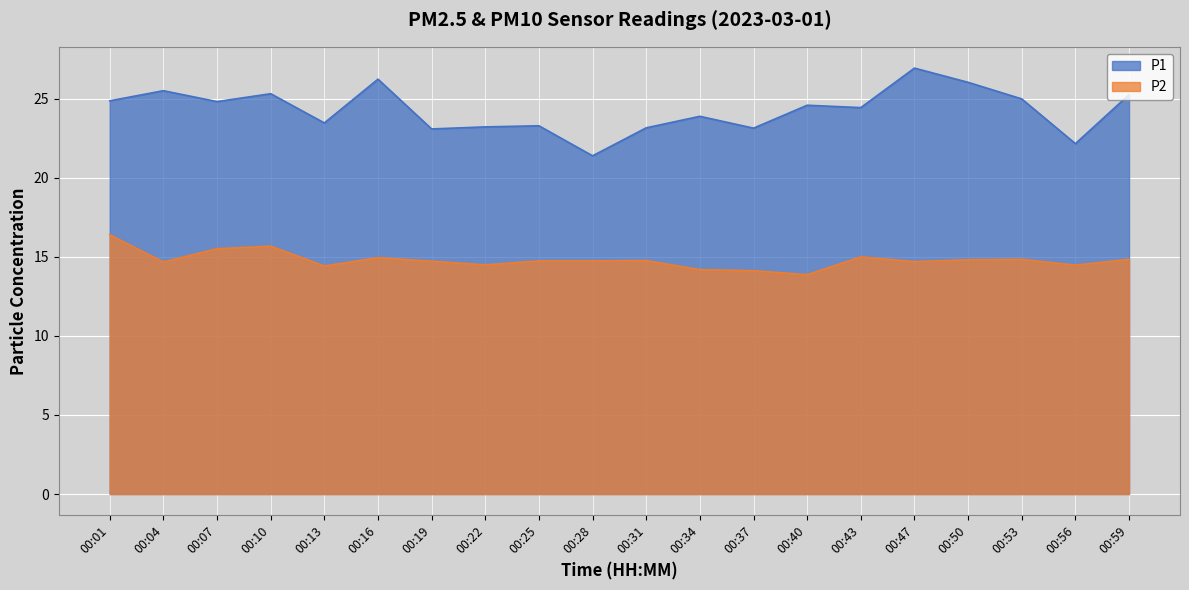

Reading left to right, transcribe all the data shown in this chart.

P1: 00:01=24.9	00:04=25.5	00:07=24.8	00:10=25.3	00:13=23.5	00:16=26.2	00:19=23.1	00:22=23.2	00:25=23.3	00:28=21.4	00:31=23.2	00:34=23.9	00:37=23.1	00:40=24.6	00:43=24.4	00:47=26.9	00:50=26.1	00:53=25.0	00:56=22.2	00:59=25.3
P2: 00:01=16.4	00:04=14.7	00:07=15.5	00:10=15.7	00:13=14.4	00:16=14.9	00:19=14.7	00:22=14.5	00:25=14.8	00:28=14.8	00:31=14.8	00:34=14.2	00:37=14.1	00:40=13.9	00:43=15.0	00:47=14.7	00:50=14.8	00:53=14.8	00:56=14.5	00:59=14.8